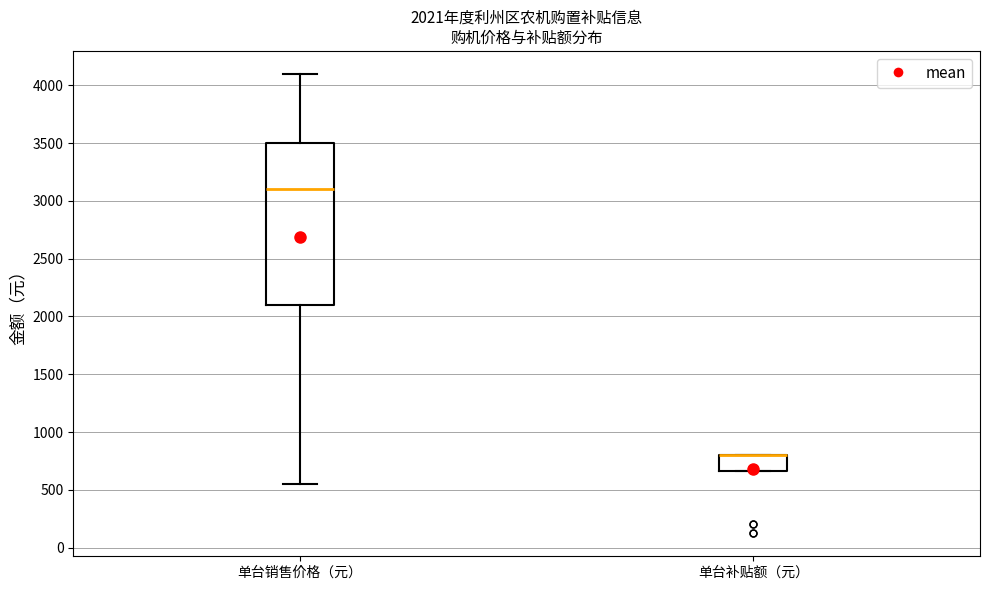

Which box is the tallest, from its lower edge to its upper edge?

单台销售价格（元）